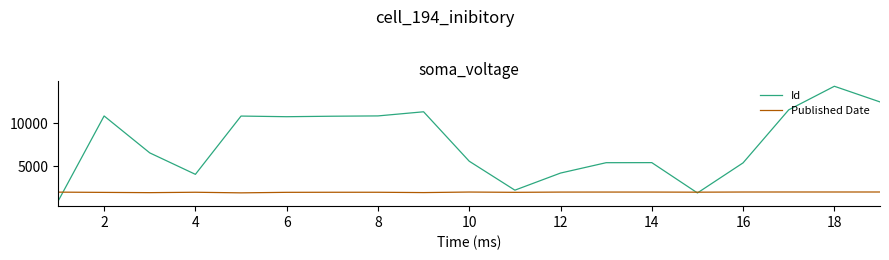

Count the number of categories in the chart.

19